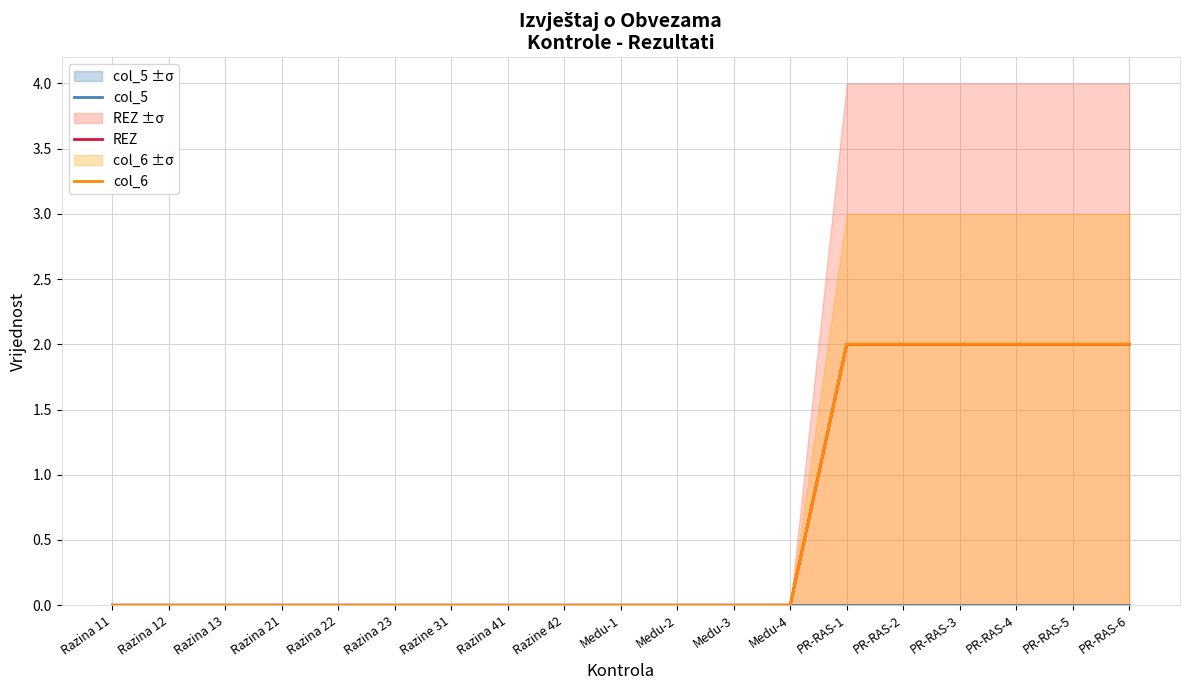

At PR-RAS-4, list the series in order from smallest to largest.

col_5, REZ, col_6